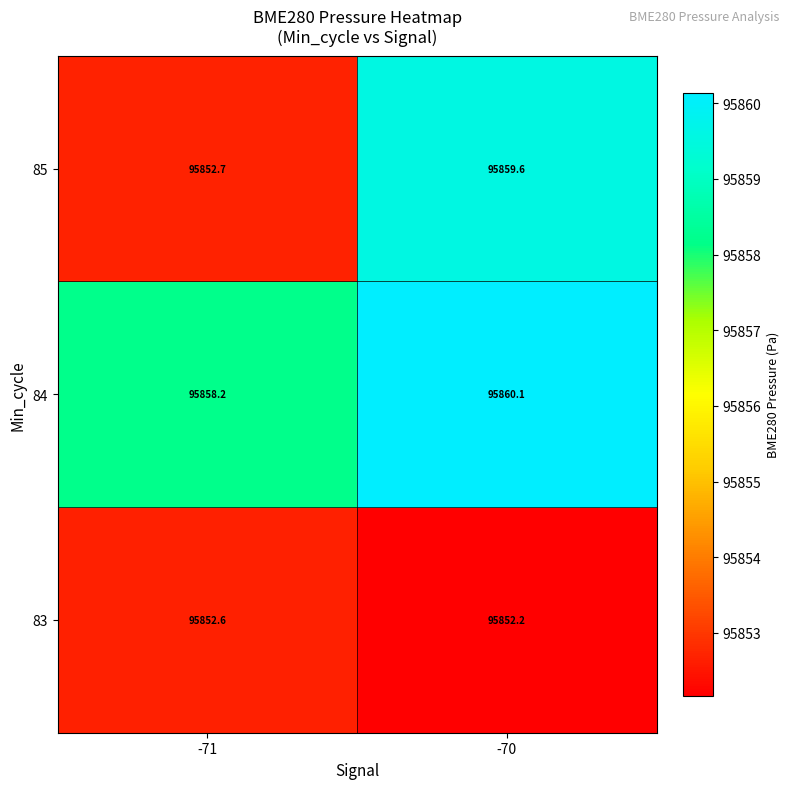

Count the number of categories in the chart.

2